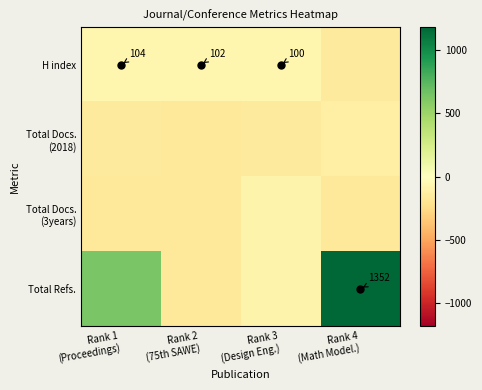

Which series has the largest total across all categories?

Total Refs.